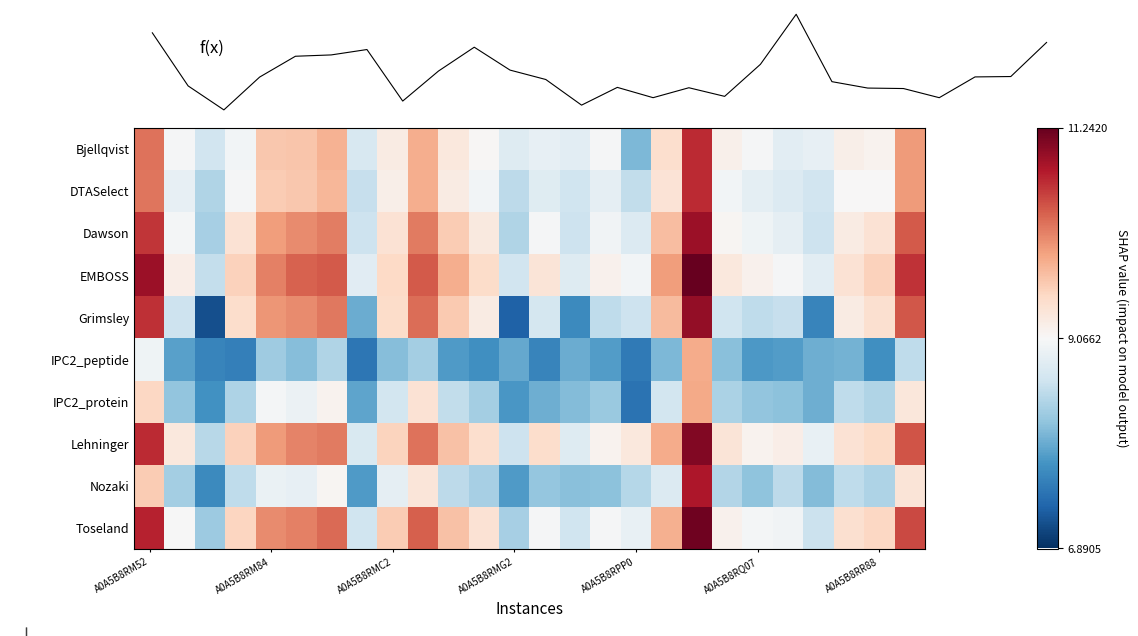

At which label does Nozaki first exceed 8?

A0A5B8RM52